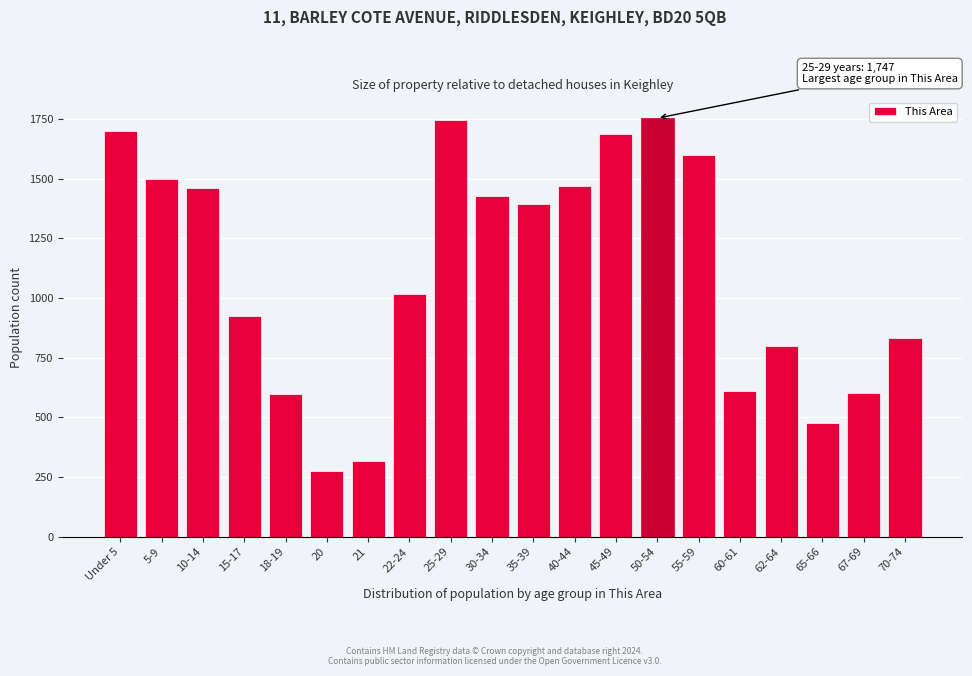

What is the difference between the maximum and minimum values?

1477